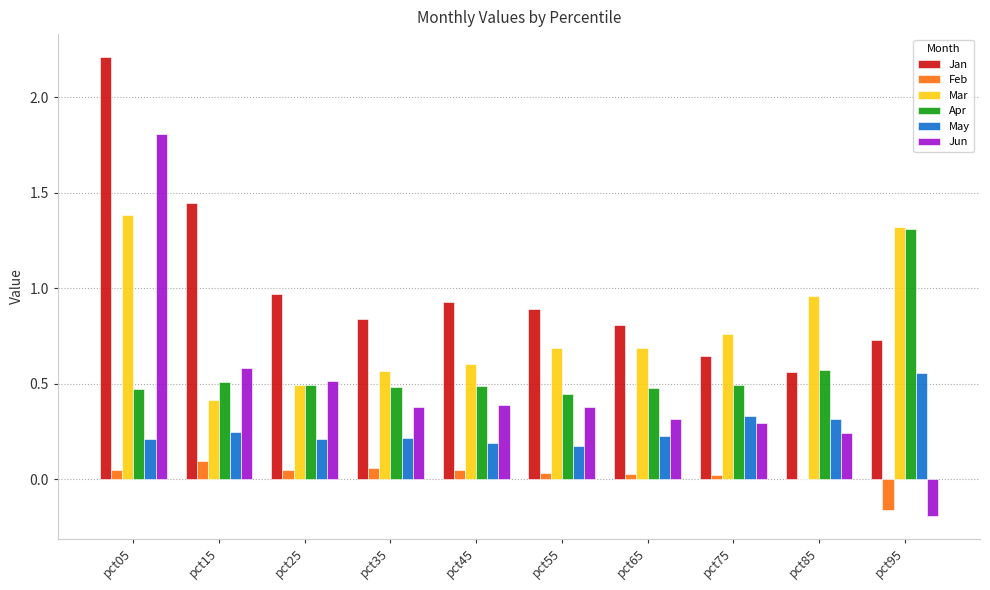

Which series changed the most between pct15 and pct75?

Jan